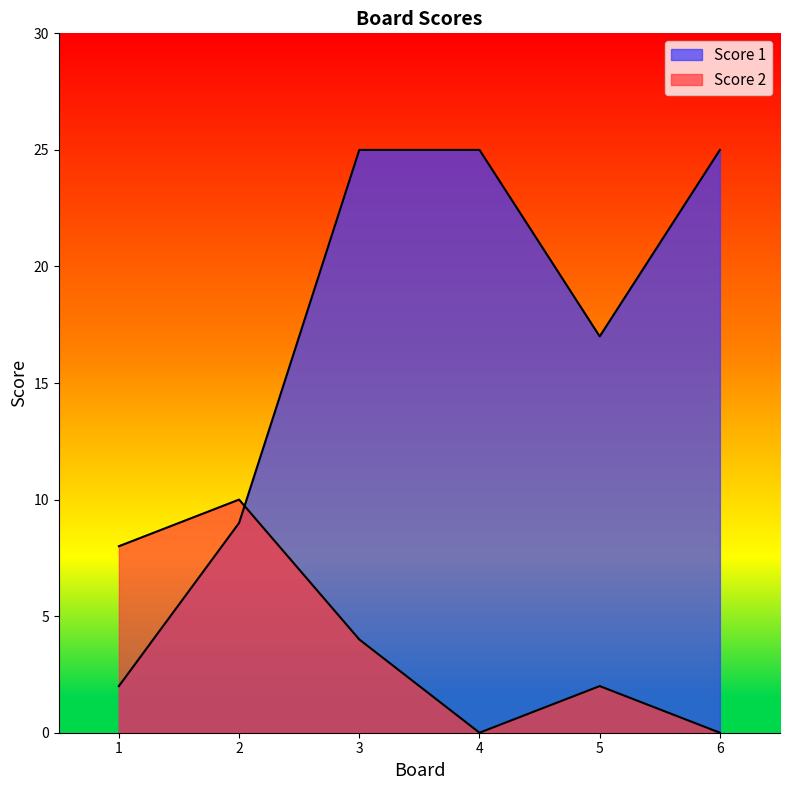

Does the chart display data point markers on the line(s)?

No